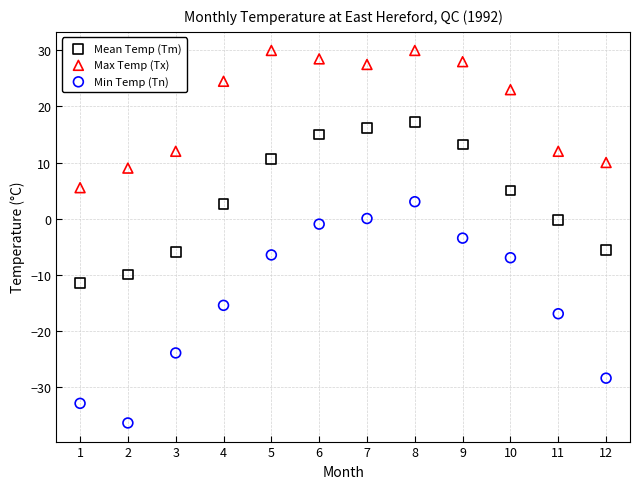

What is the X range (max minus min) for the scatter plot?

11.0